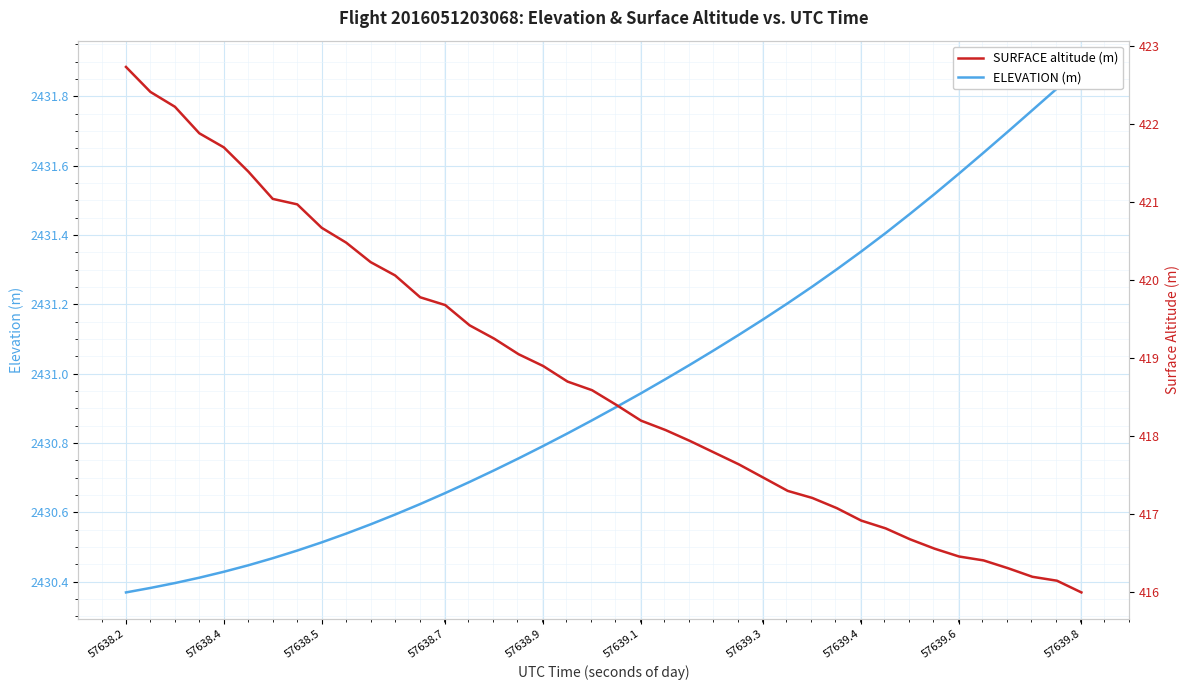

Does the chart display data point markers on the line(s)?

No